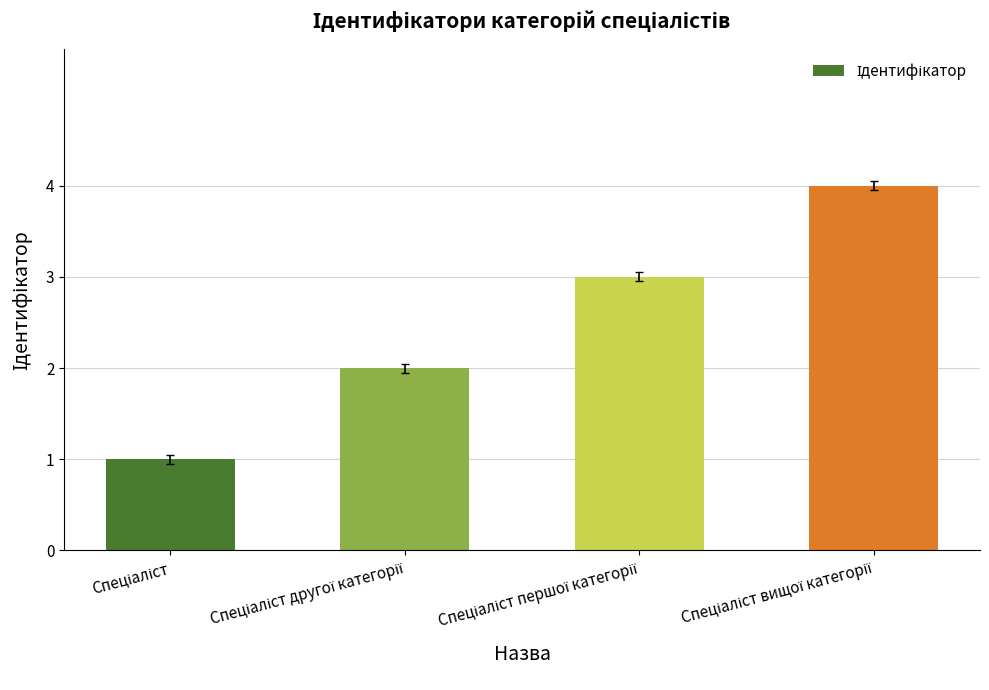

What is the greatest value displayed?

4